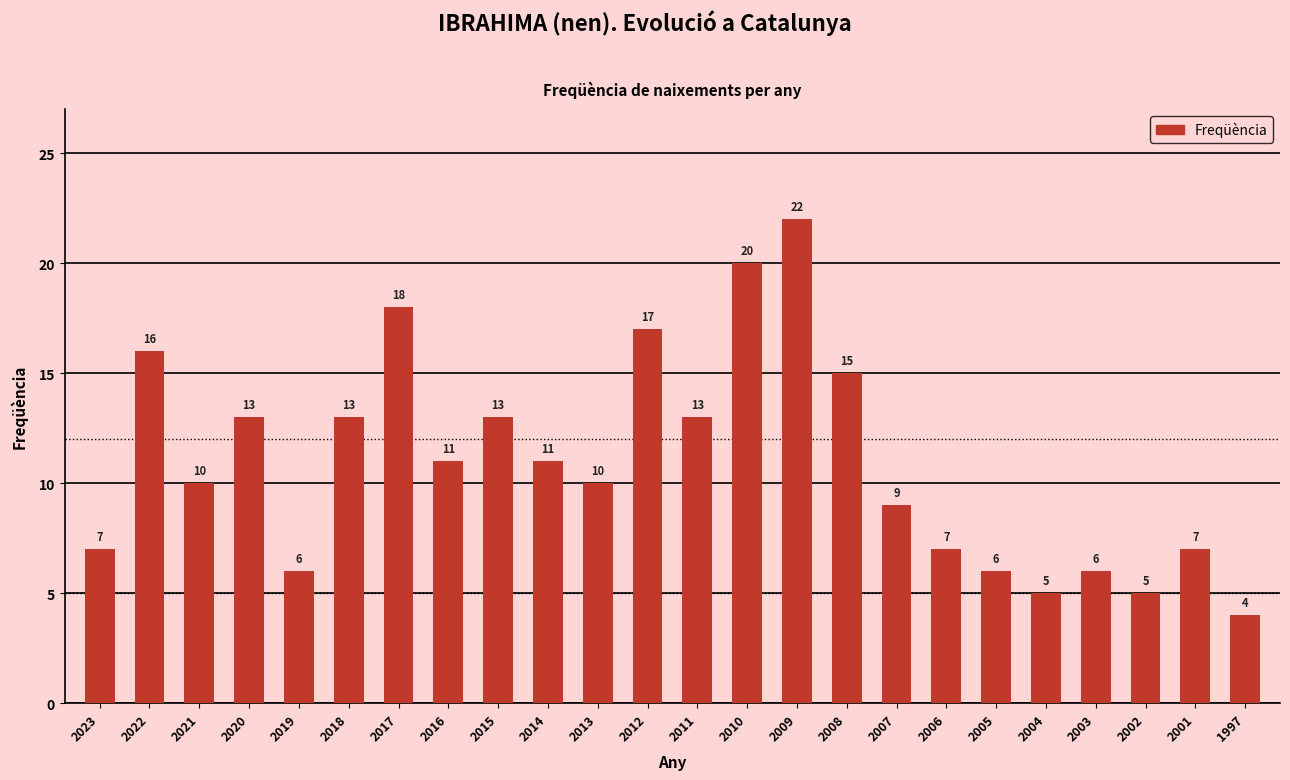

What is the difference between the values at 2016 and 2011?

2